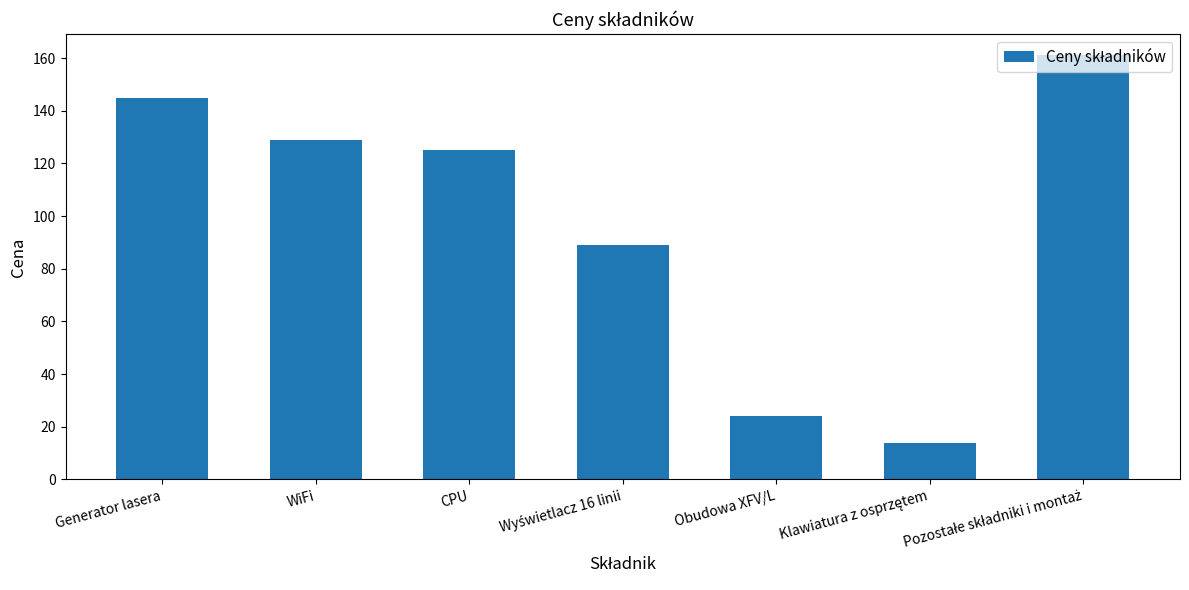

How many data points are less than 125?

3